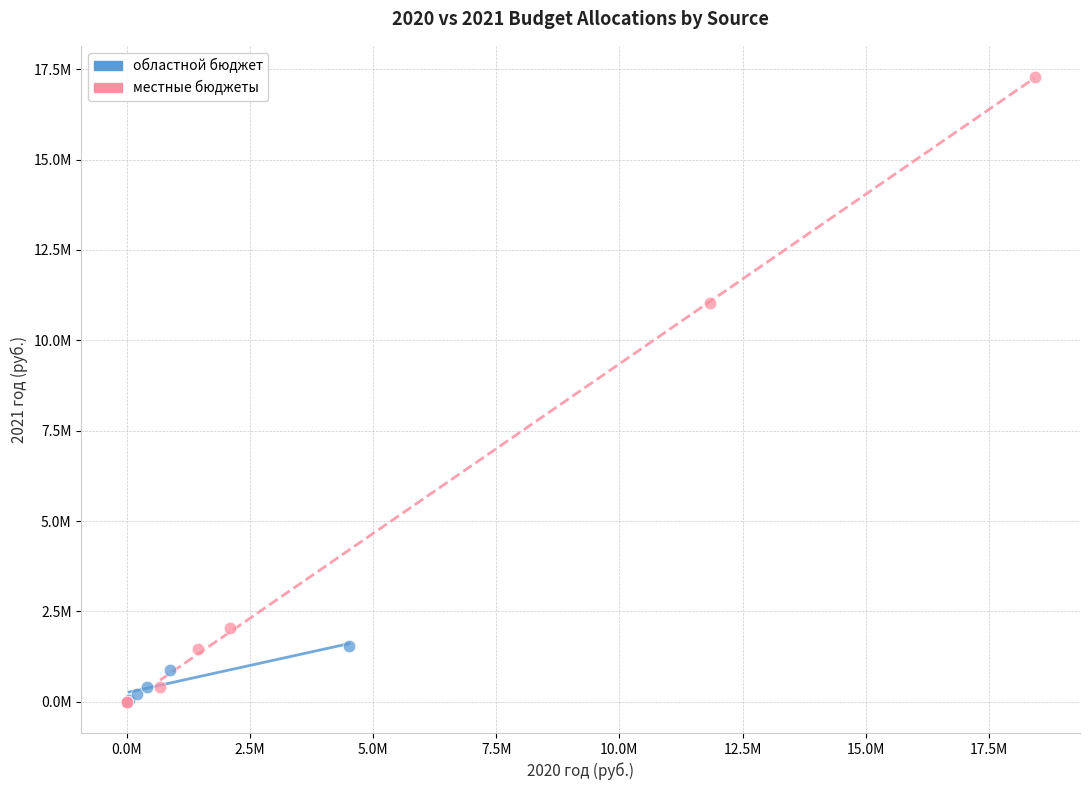

What are all the series names shown in the legend?

областной бюджет, местные бюджеты